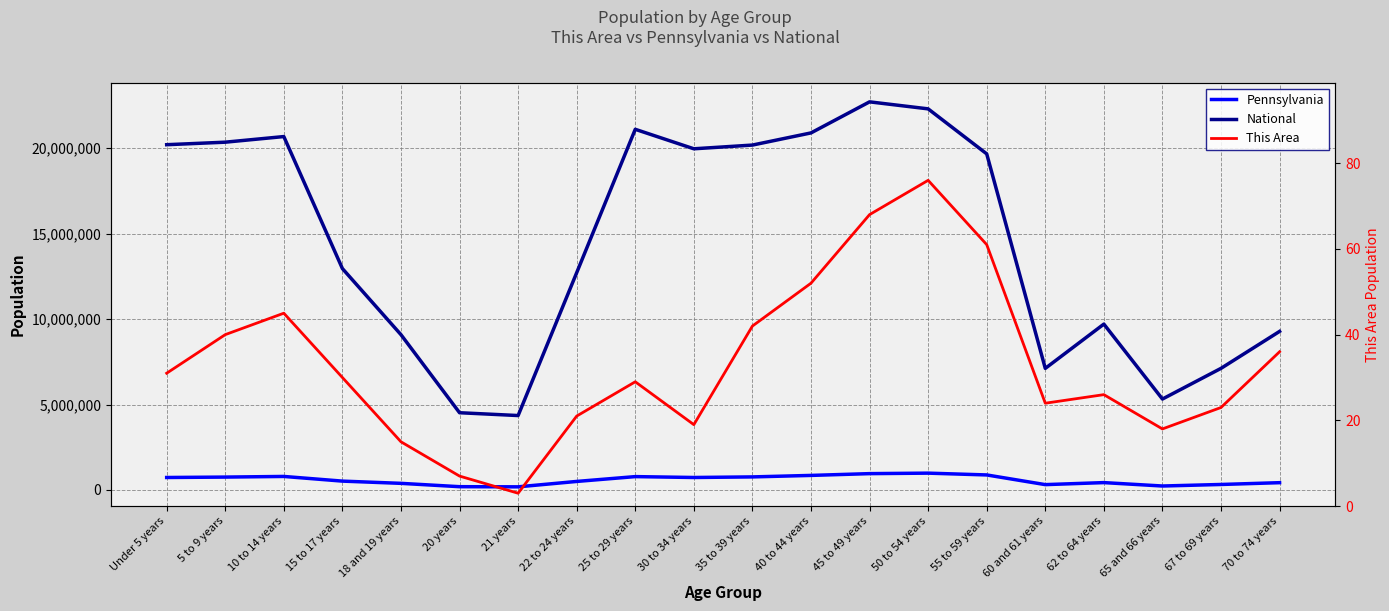

Reading left to right, extract all data points from this chart.

Pennsylvania: 729538	753635	791151	517831	387235	191942	183257	498947	781527	729592	764287	851382	955763	984641	879048	312575	430721	231623	321379	426536
National: 20201362	20348657	20677194	12954254	9086089	4519129	4354294	12712576	21101849	19962099	20179642	20890964	22708591	22298125	19664805	7113727	9704197	5319902	7115361	9278166
This Area: 31	40	45	30	15	7	3	21	29	19	42	52	68	76	61	24	26	18	23	36